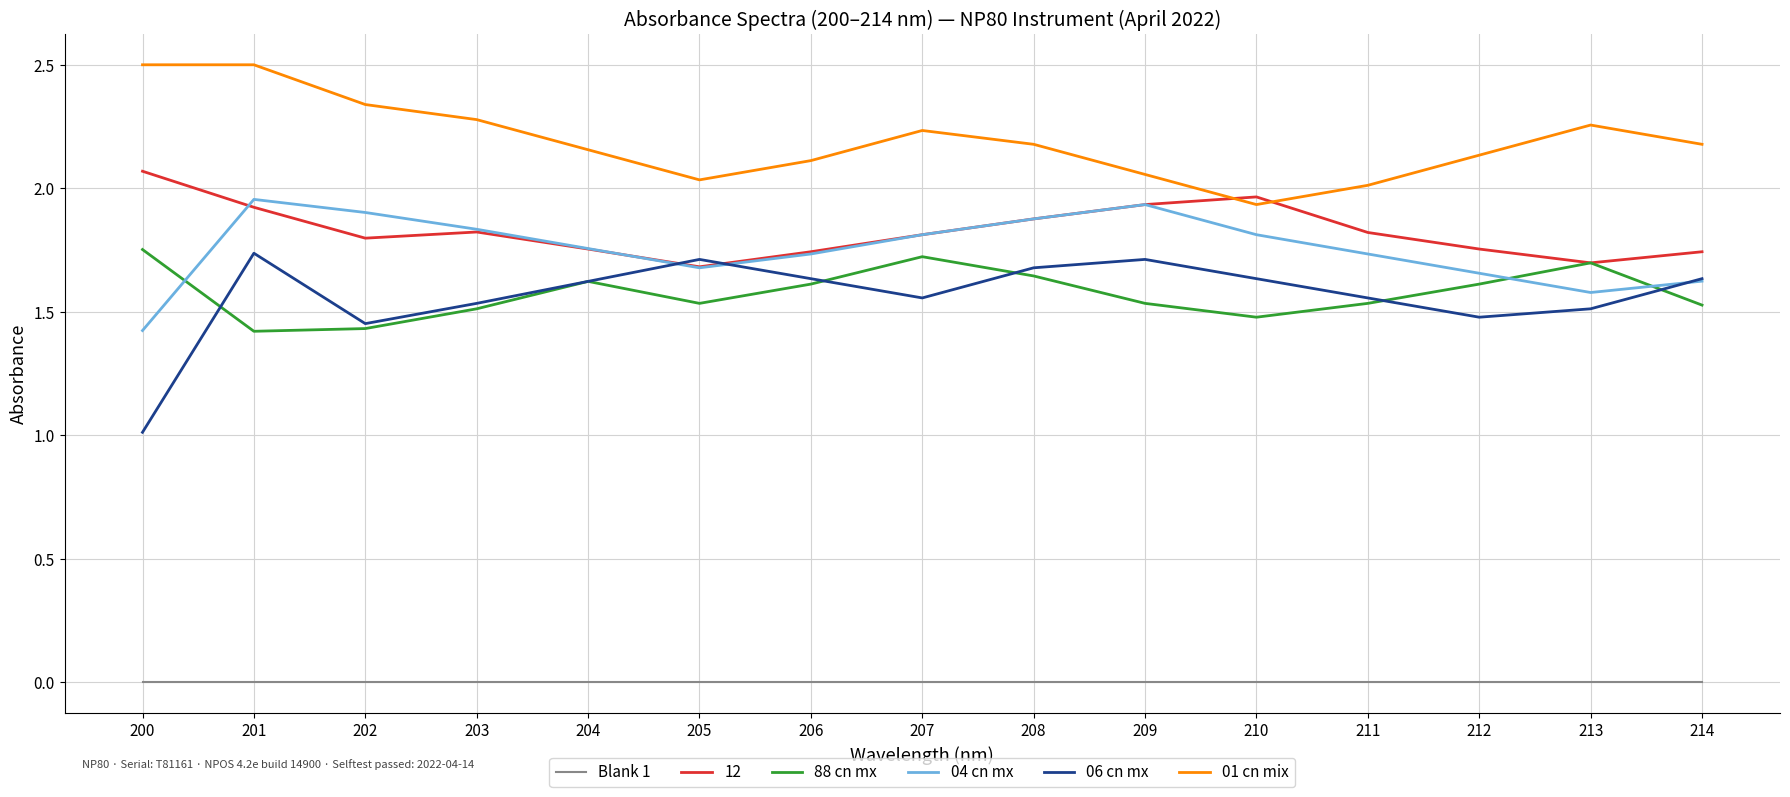

At which category is the sum across all series the highest?

201